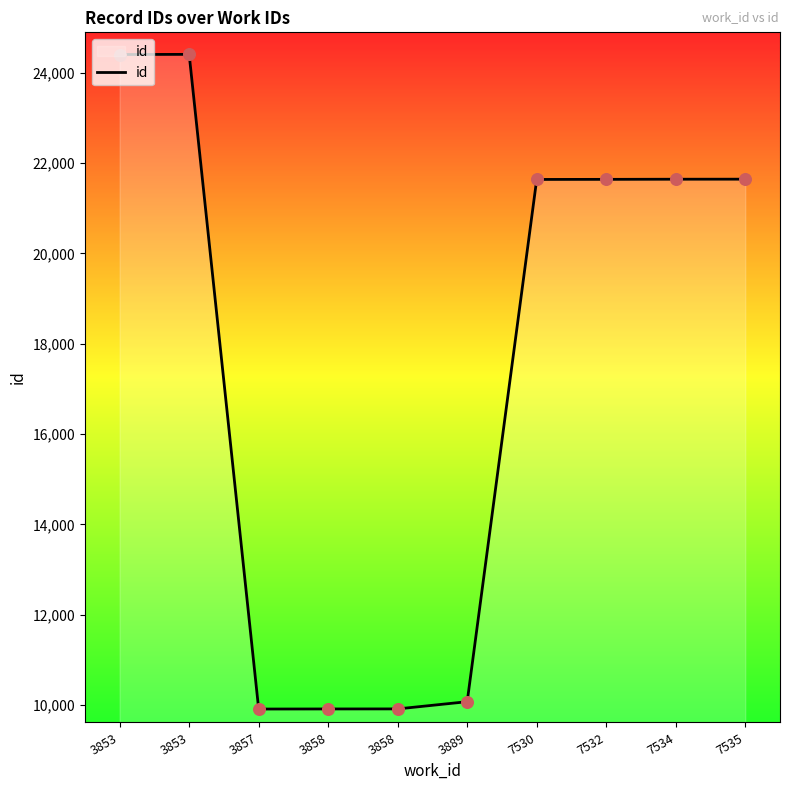

What is the ratio of the value at 7530 to the value at 3858?

2.2